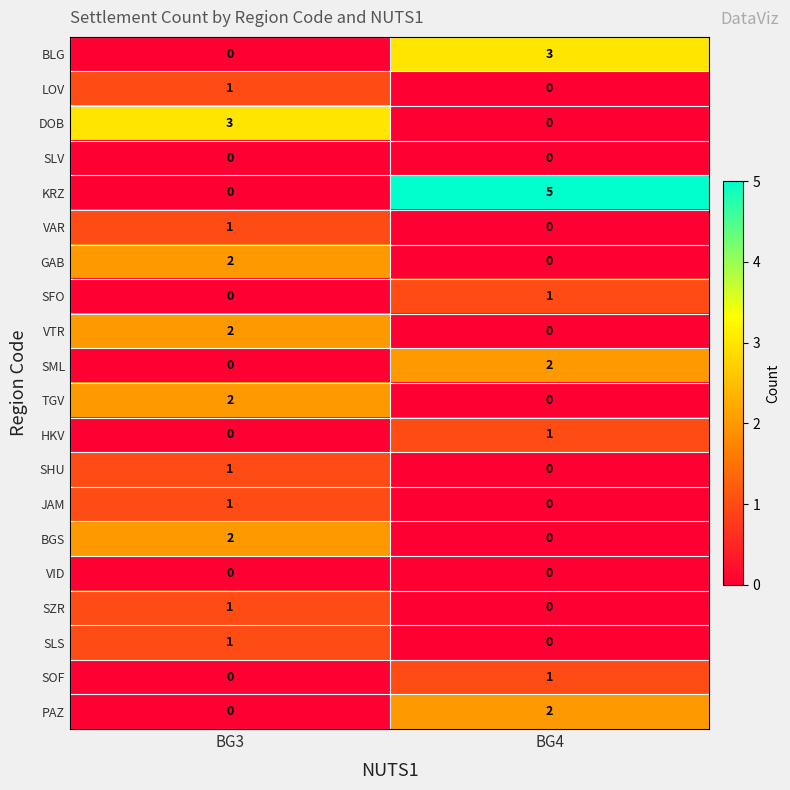

What is the difference between the maximum and minimum values in the DOB series?

3